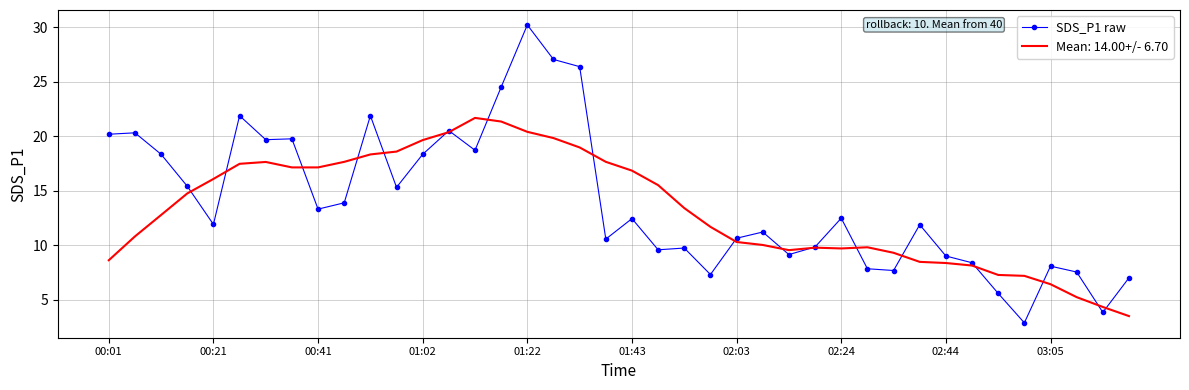

Rank the series by their maximum value, from highest to lowest.

SDS_P1 raw, Mean: 14.00+/- 6.70